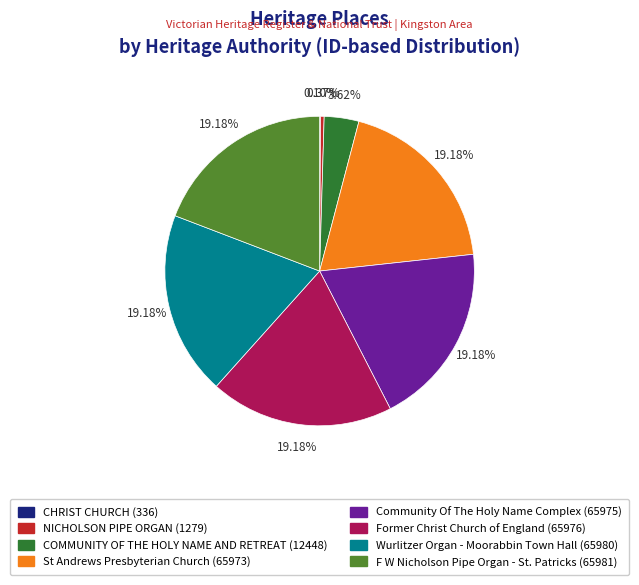

Approximately how many times larger is the value at Former Christ Church of England compared to F W Nicholson Pipe Organ - St. Patricks?

1.0